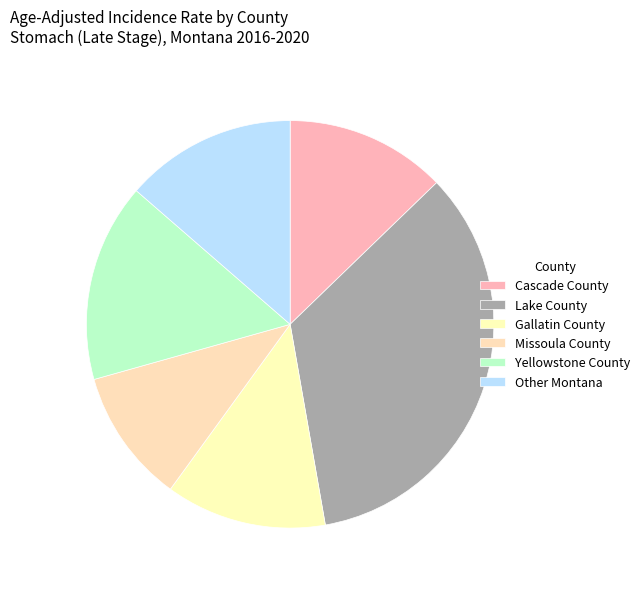

To the nearest percent, what is the combined percentage of Missoula County and Lake County?

45%